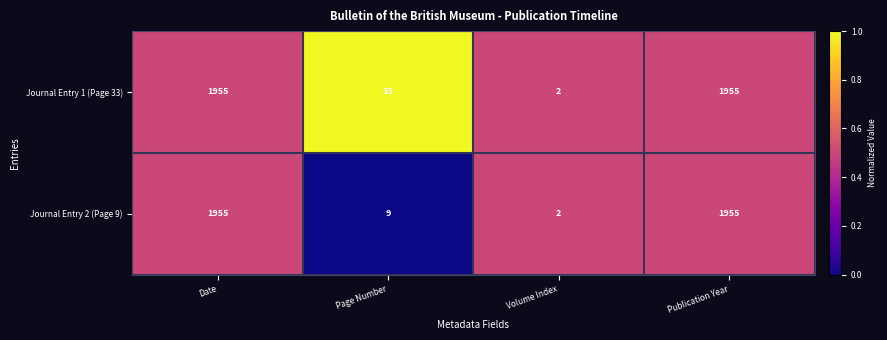

Reading right to left, extract all data points from this chart.

Journal Entry 1 (Page 33): 1955	2	33	1955
Journal Entry 2 (Page 9): 1955	2	9	1955